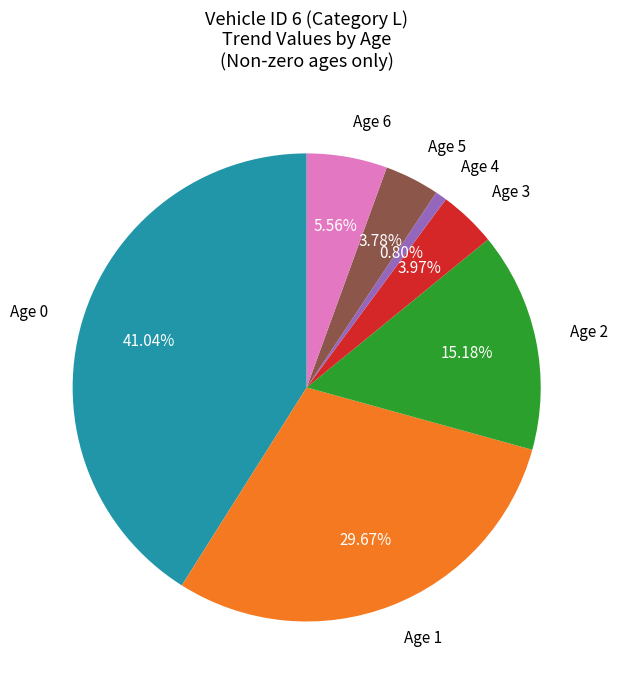

Between Age 1 and Age 4, which is larger?

Age 1